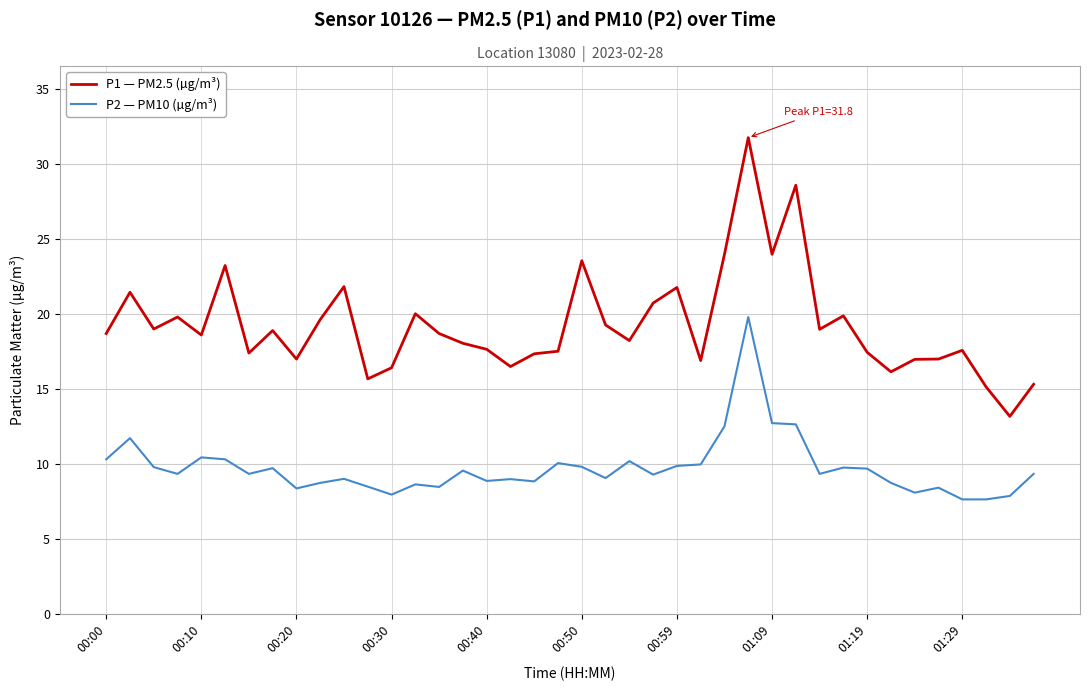

Which series has the largest total across all categories?

P1 — PM2.5 (µg/m³)